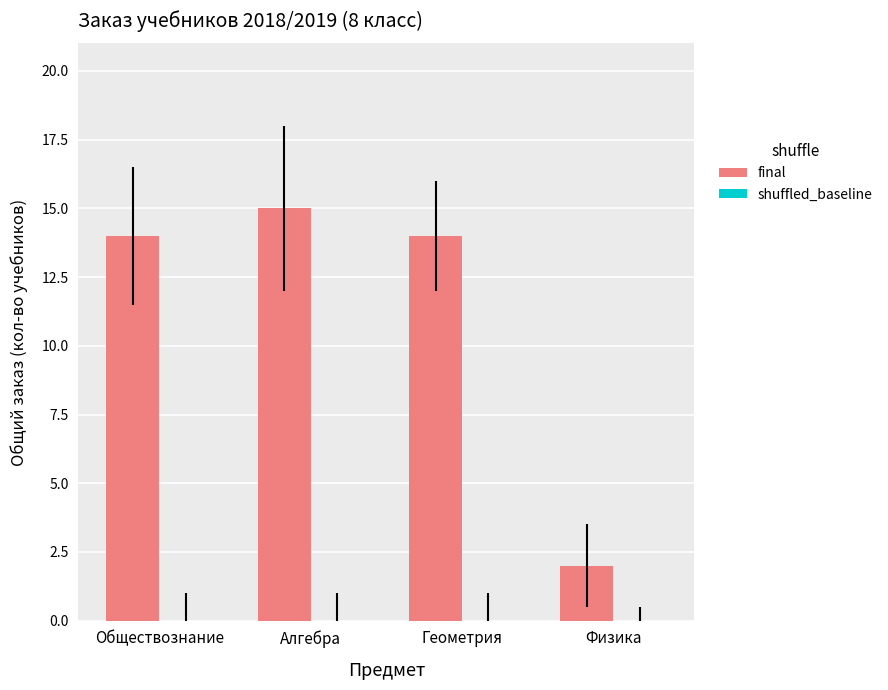

The value at Алгебра is 8. True or false?

False